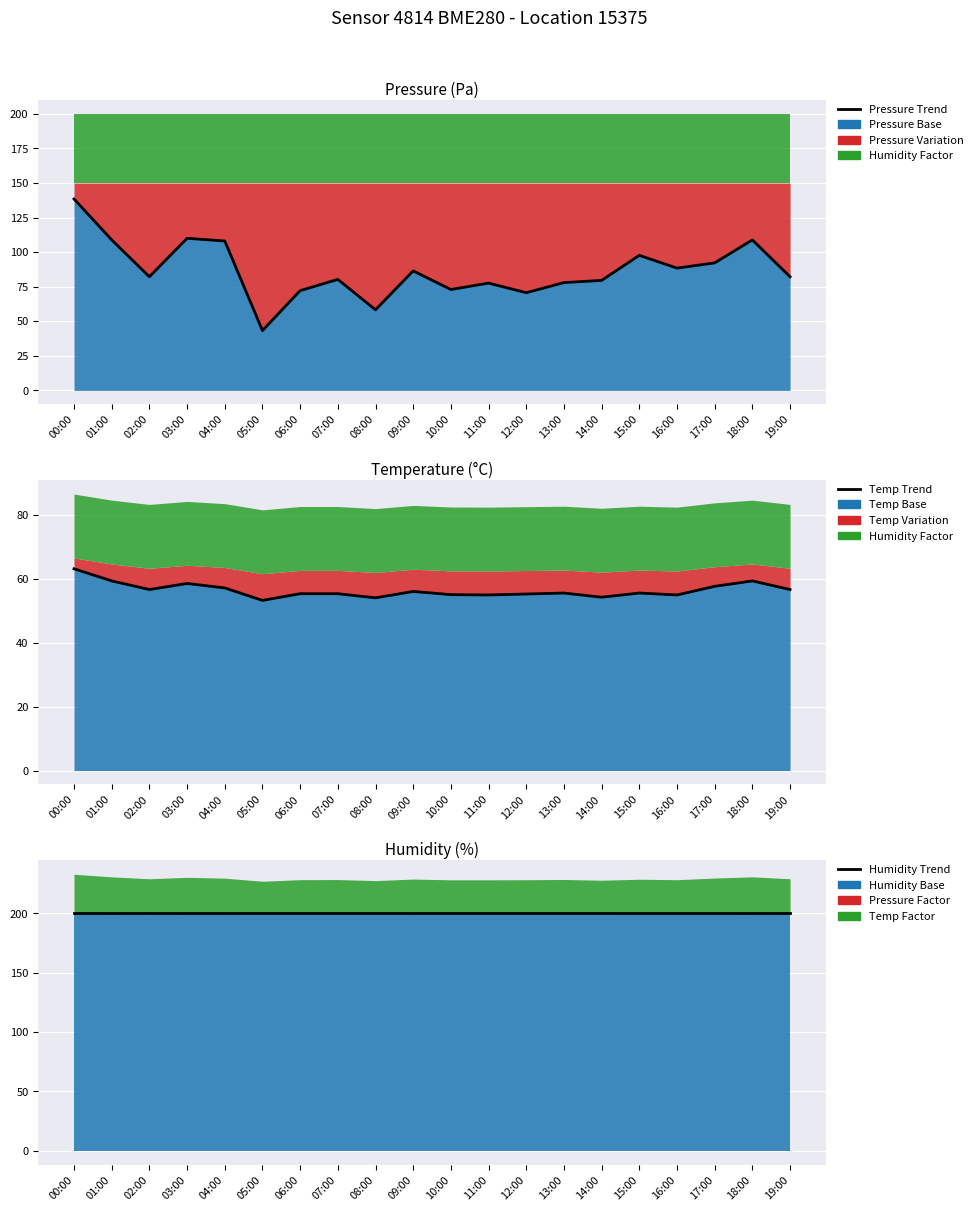

What is the spread (max minus min) of values at 00:00?

136.8